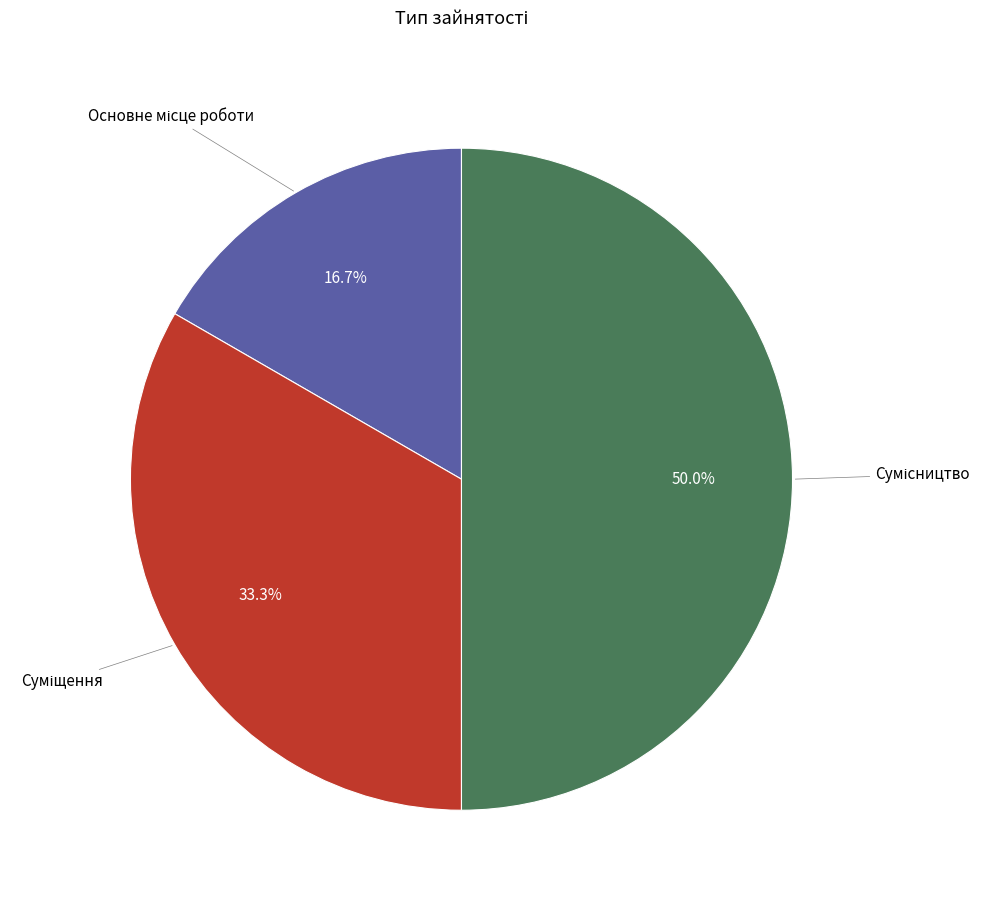

How many slices are in this pie chart?

3